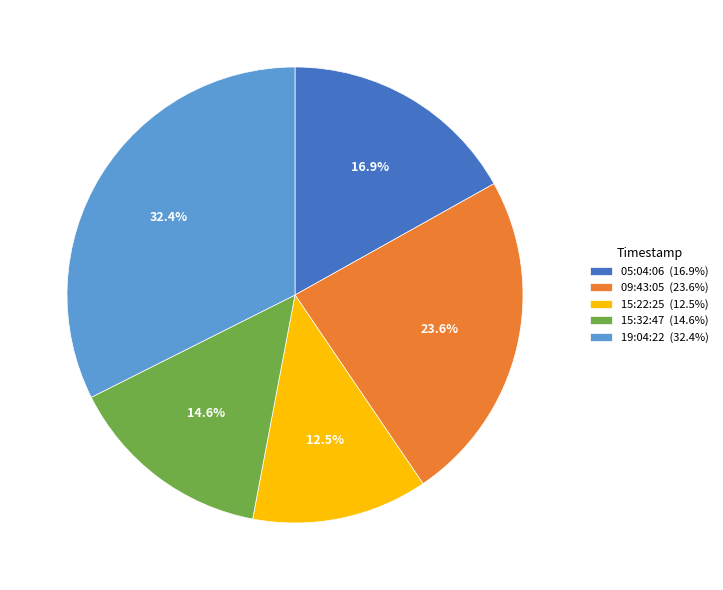

Do 09:43:05 (23.6%) and 15:32:47 (14.6%) together represent more than half of the pie?

No